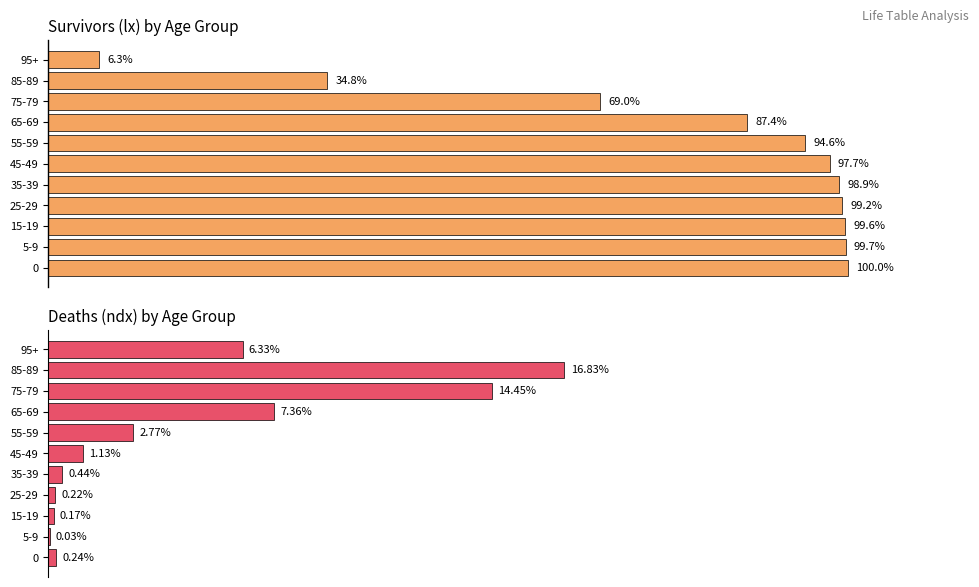

Does the chart contain stacked bars?

No